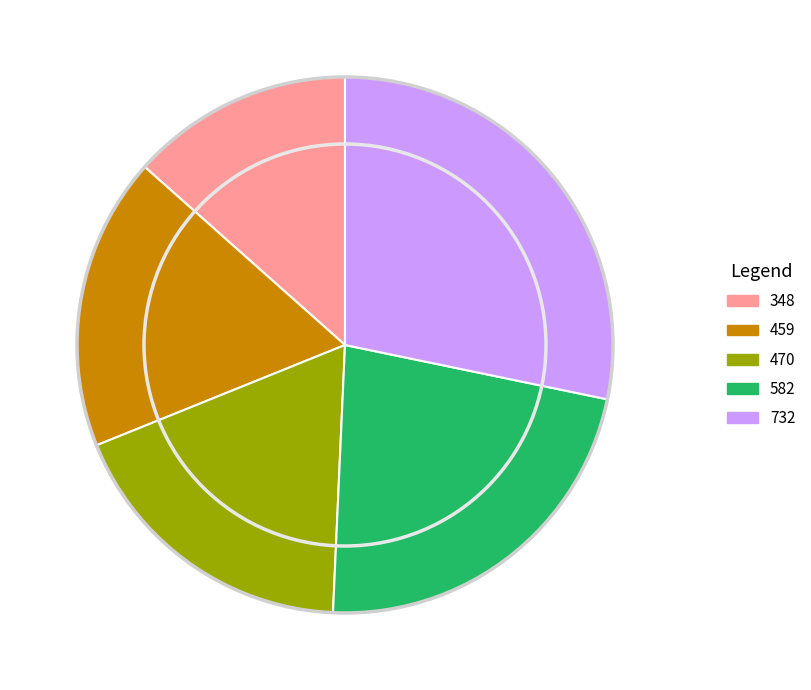

True or false: 582 accounts for 22% of the total.

True